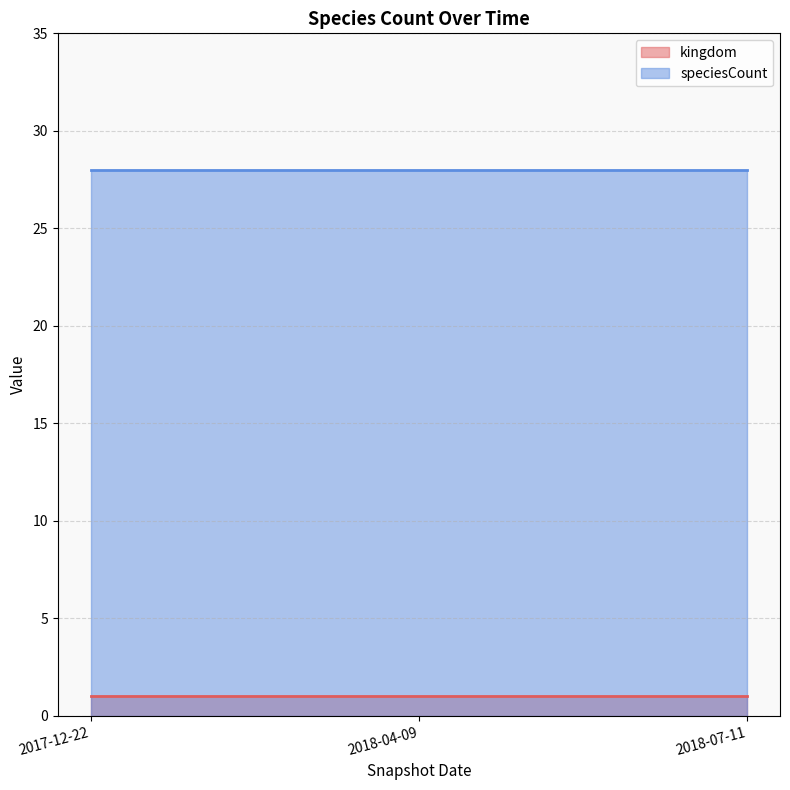

True or false: kingdom has a value of 1 at 2018-04-09.

True